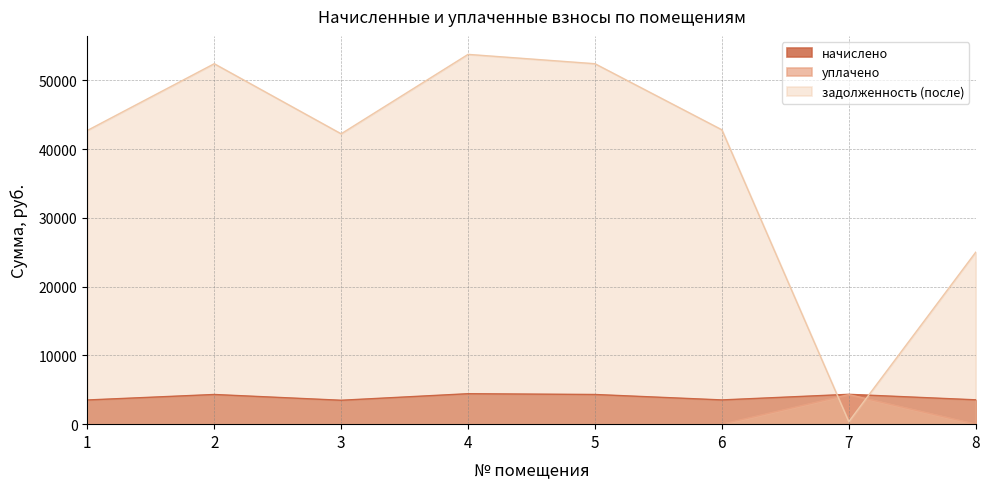

What is the highest value of the задолженность (после) series?

53767.1